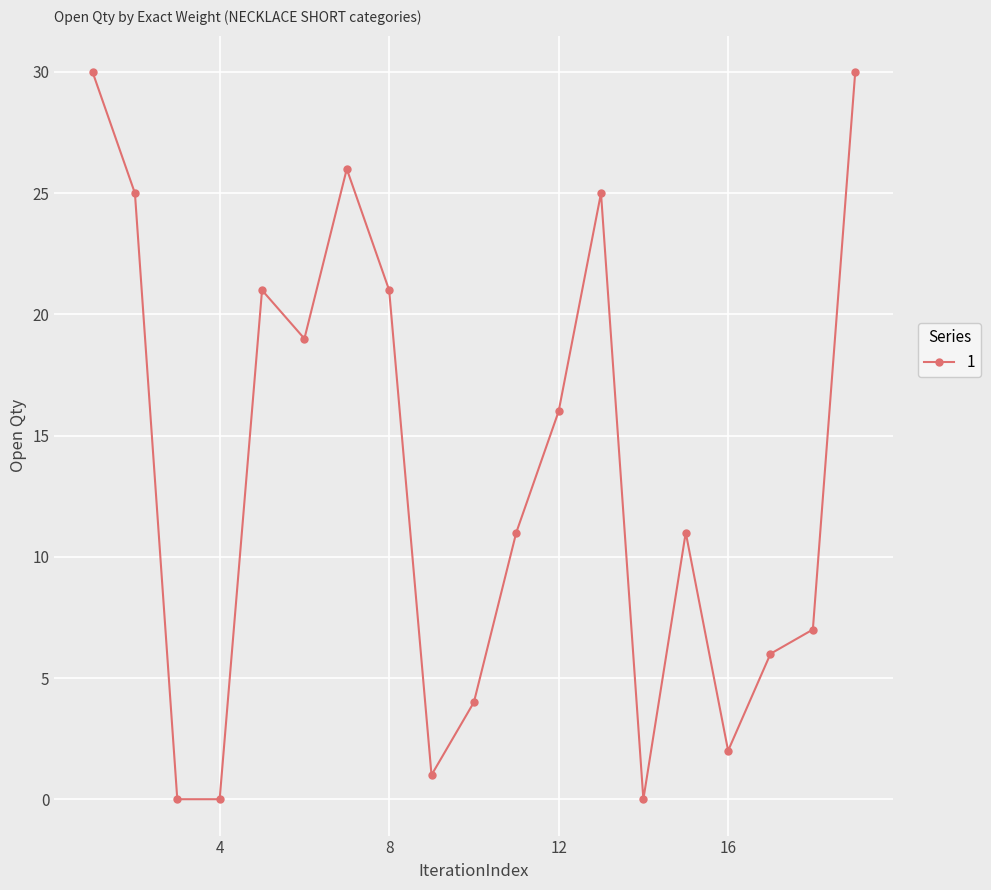

What is the average value?

13